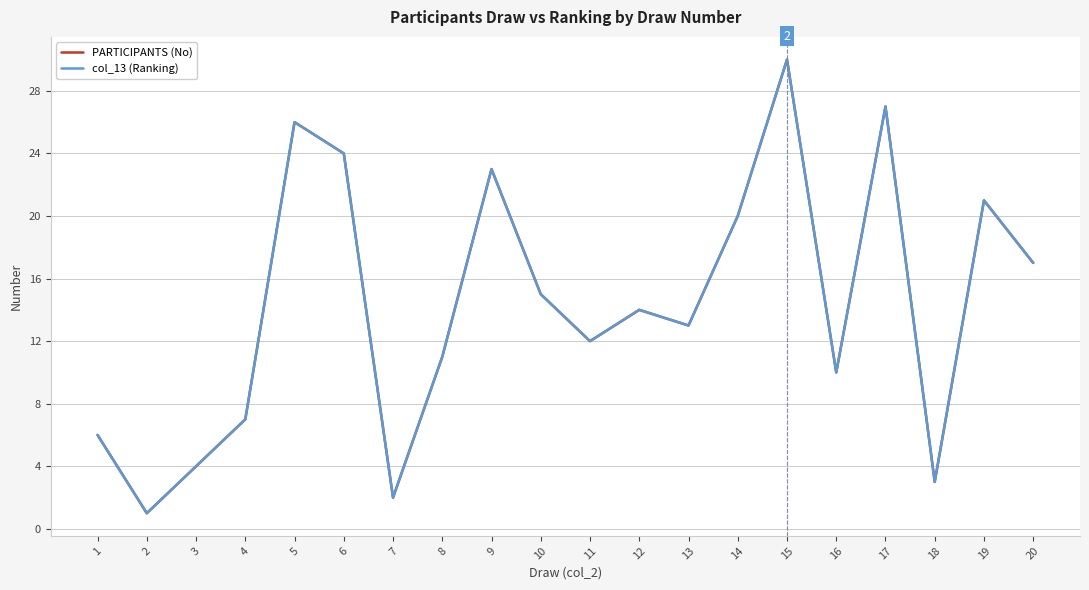

True or false: PARTICIPANTS (No) and col_13 (Ranking) intersect in this chart.

False